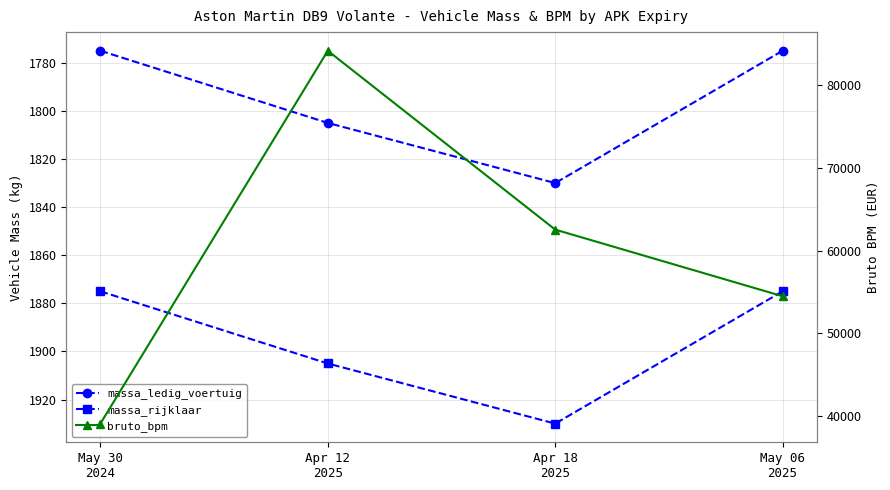

Count the number of categories in the chart.

4